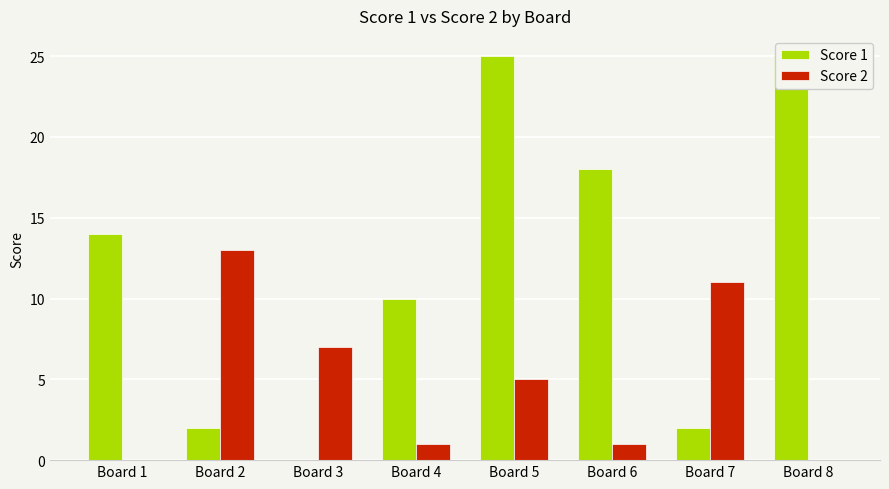

What is the difference between the second highest and minimum values in the Score 2 series?

11